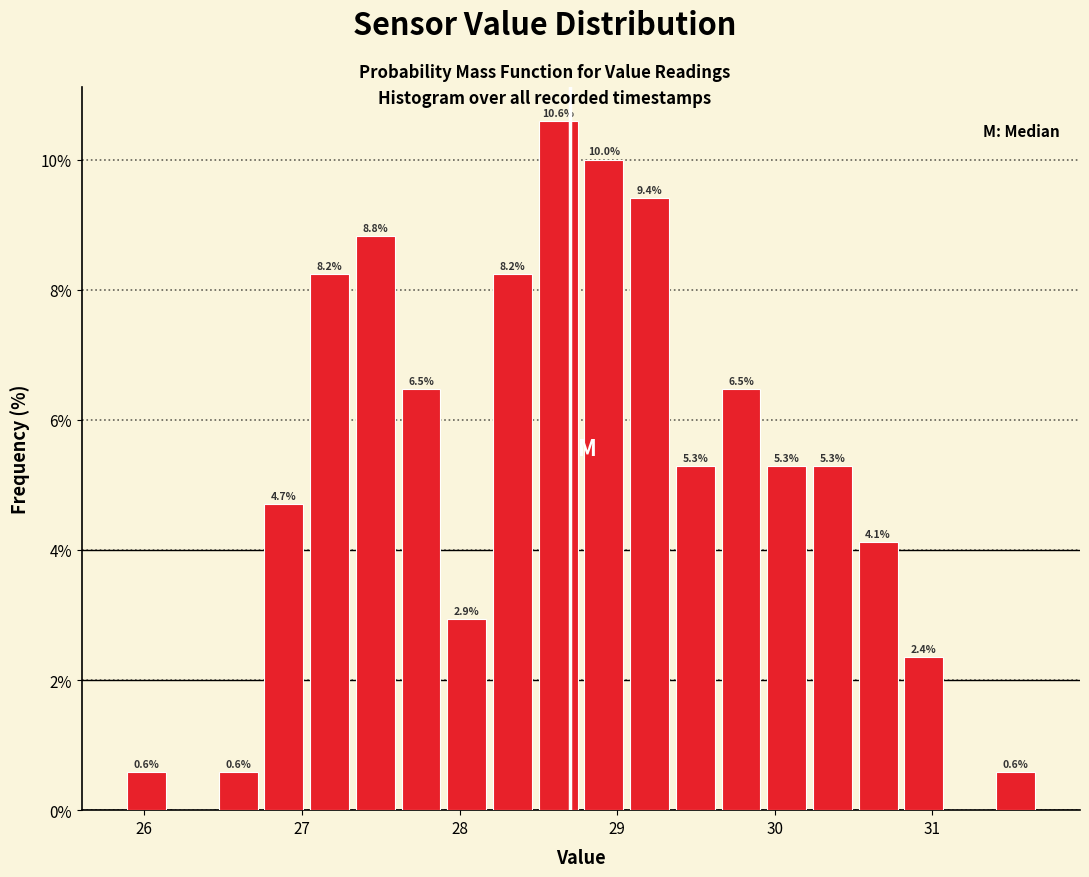

Read against the x-axis, roughly where is the centre of the tallest bar?

28.6